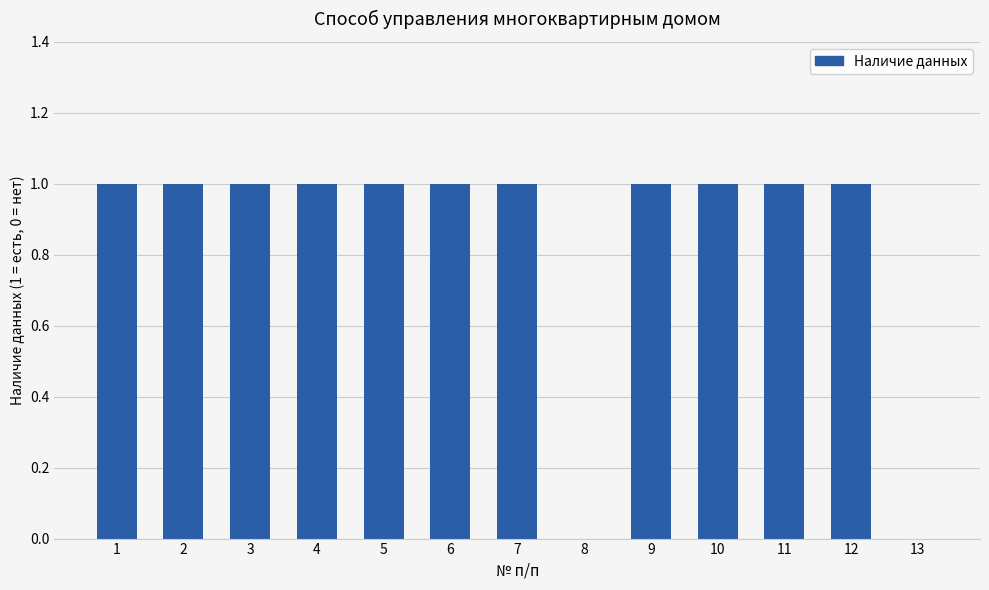

Does the chart contain stacked bars?

No